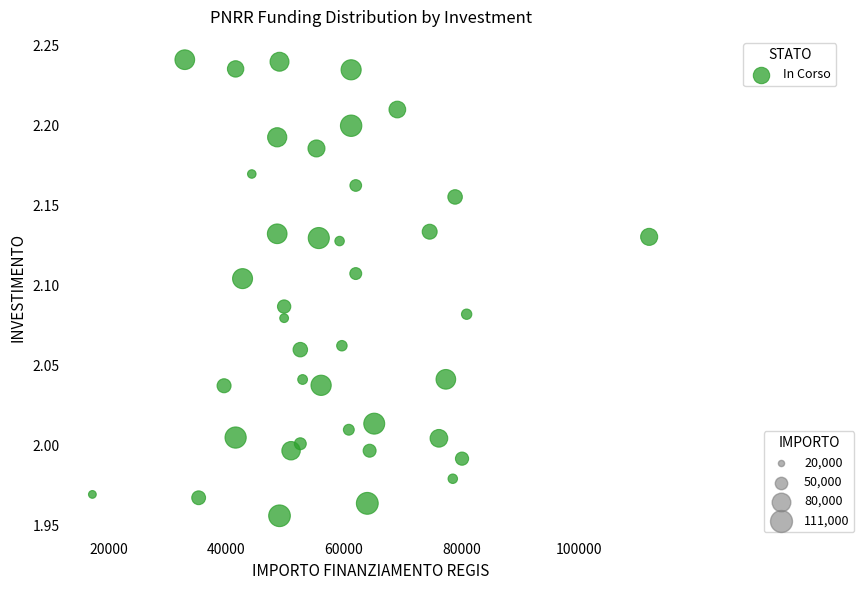

What is the range of Y values (max minus min)?

0.3